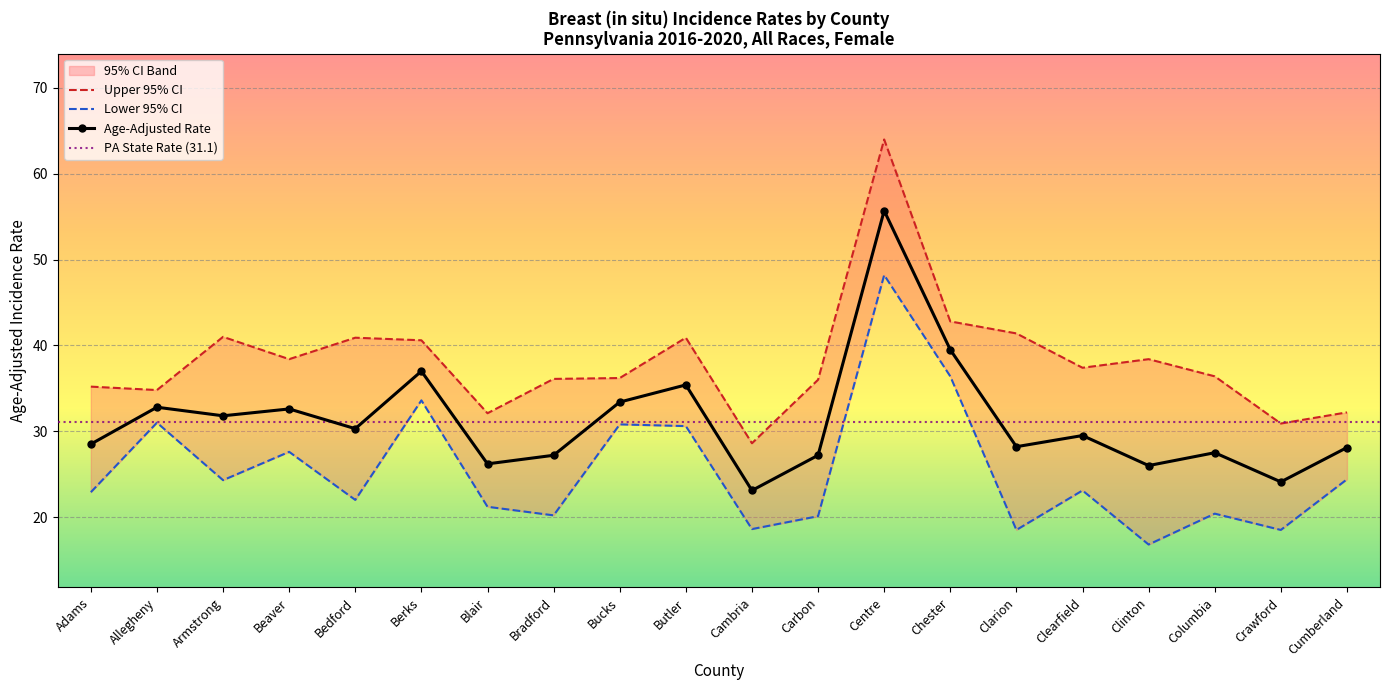

Rank the series at Bradford from lowest to highest value.

Lower 95% CI, Age-Adjusted Rate, Upper 95% CI